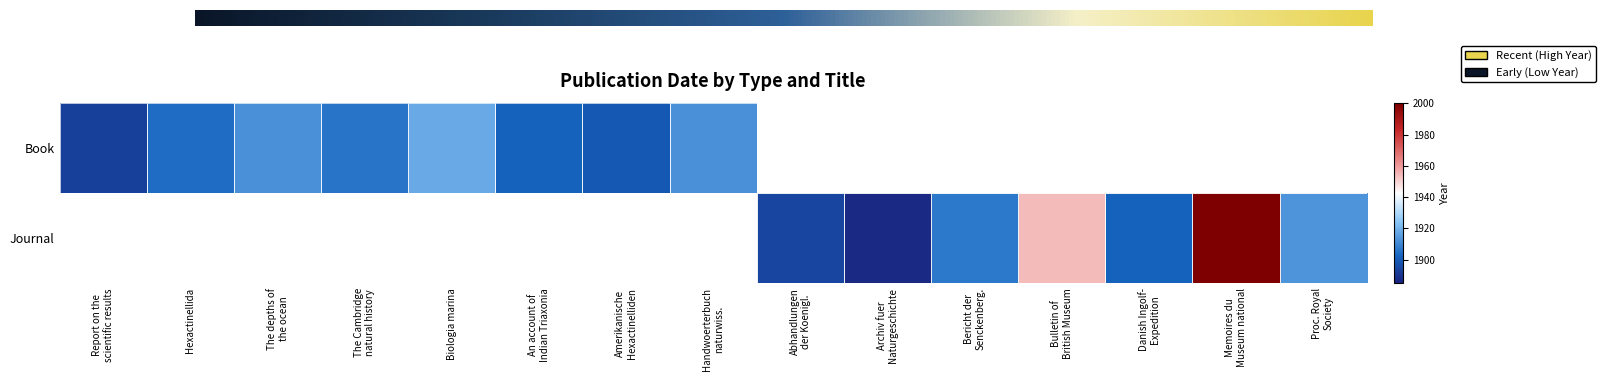

The Book series shows 0 at 14. True or false?

True